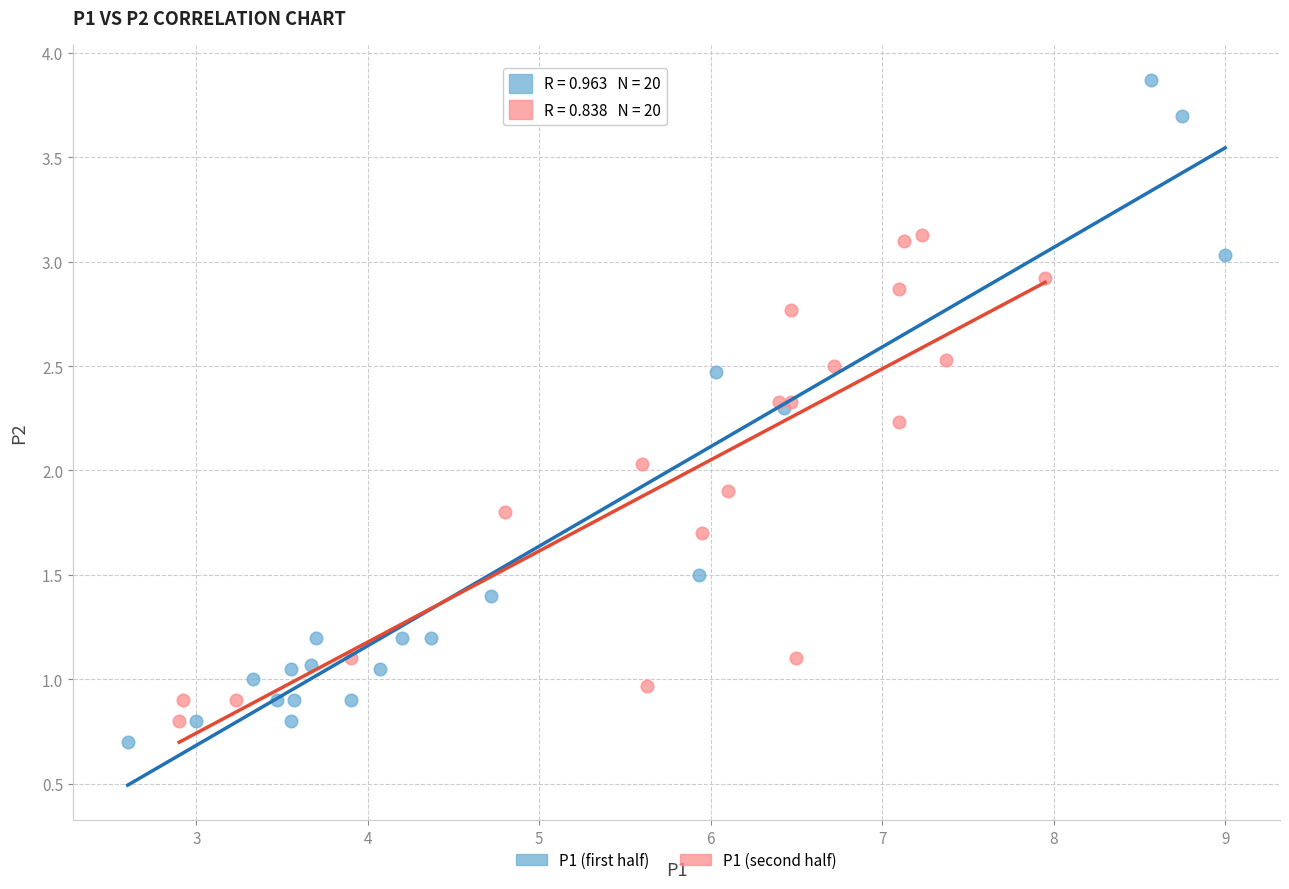

Which series contains the highest Y value?

P1 (first half)